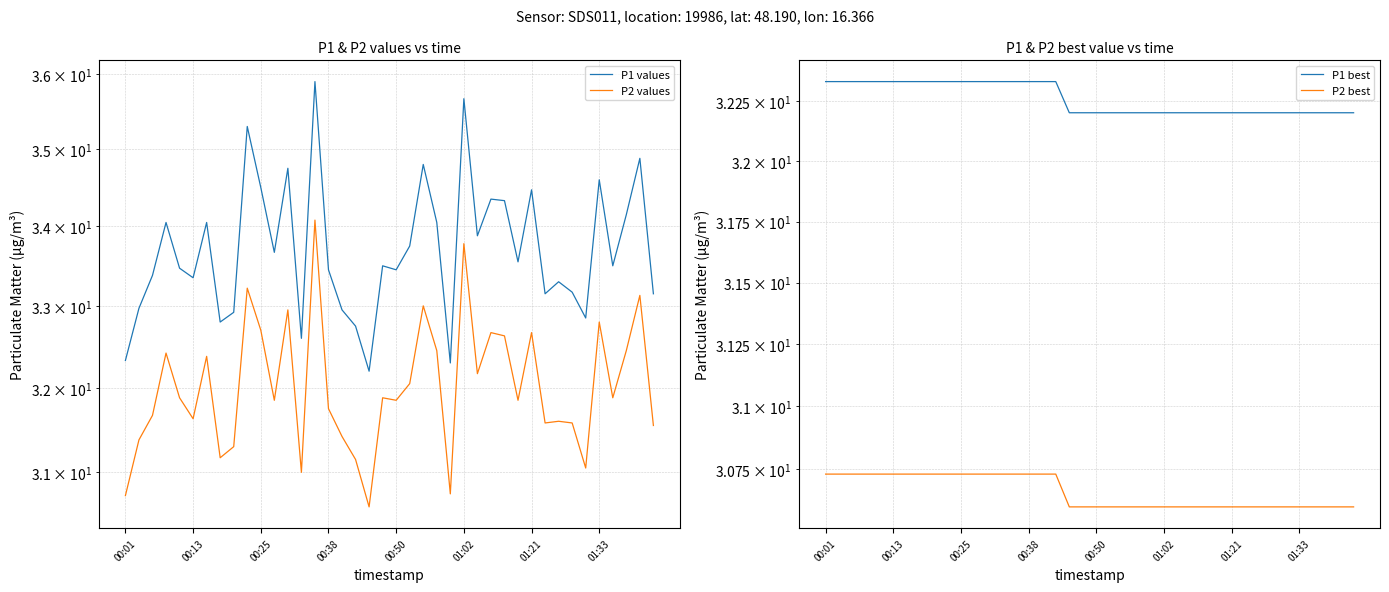

What is the greatest value displayed?

35.9